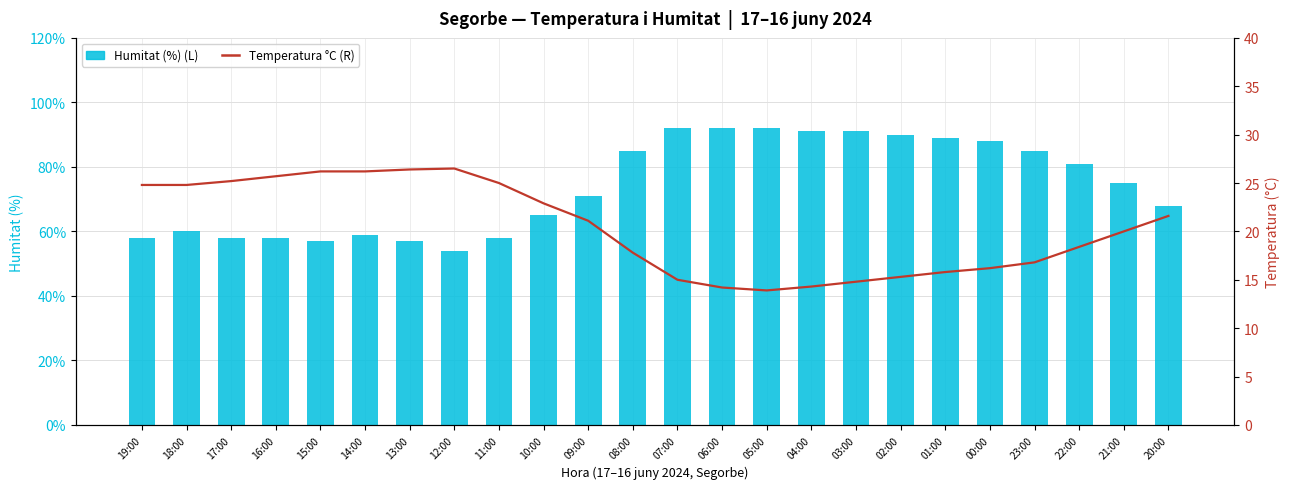

What is the greatest value displayed?

92.0